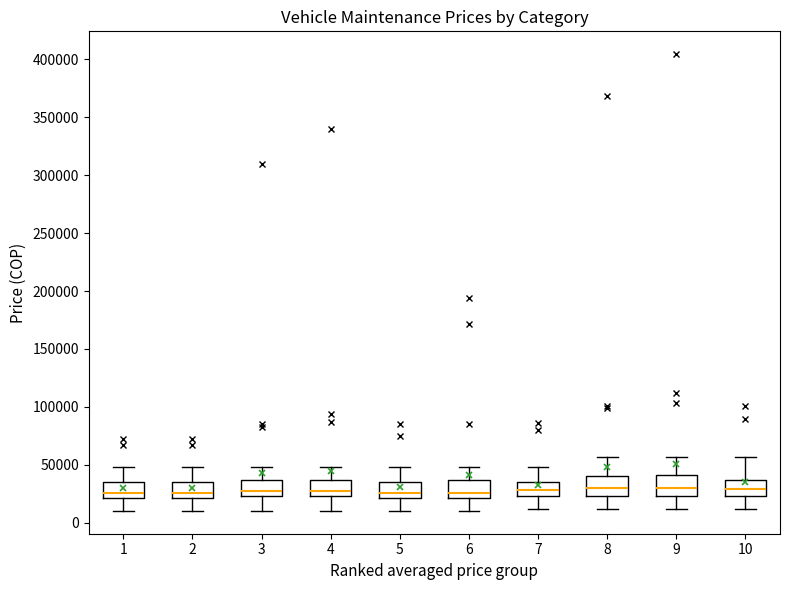

Reading left to right, transcribe this box plot: for each box, give where its median line is, the range the box spans, and where its two whiskers end, as read against the y-axis. The values are not printed on the chart, so give them approximately, as read against the axis.

1: median 25000, box 20000 to 35000, whiskers 10000 to 50000
2: median 25000, box 20000 to 35000, whiskers 10000 to 50000
3: median 25000 (just above the box's lower edge), box 25000 to 35000, whiskers 10000 to 50000
4: median 25000 (just above the box's lower edge), box 25000 to 35000, whiskers 10000 to 50000
5: median 25000, box 20000 to 35000, whiskers 10000 to 50000
6: median 25000, box 20000 to 35000, whiskers 10000 to 50000
7: median 30000, box 25000 to 35000, whiskers 10000 to 50000
8: median 30000, box 25000 to 40000, whiskers 10000 to 55000
9: median 30000, box 25000 to 40000, whiskers 10000 to 55000
10: median 30000, box 25000 to 35000, whiskers 10000 to 55000